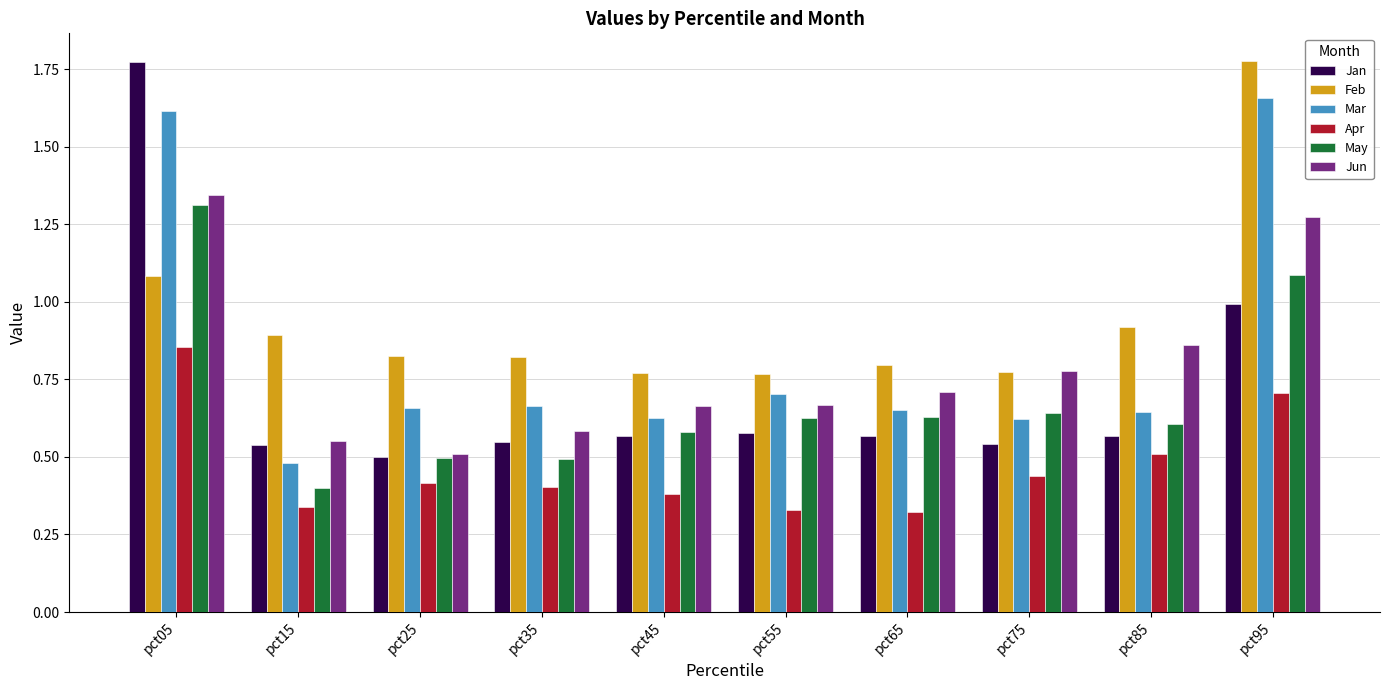

The Jan series shows 0.9 at pct35. True or false?

False